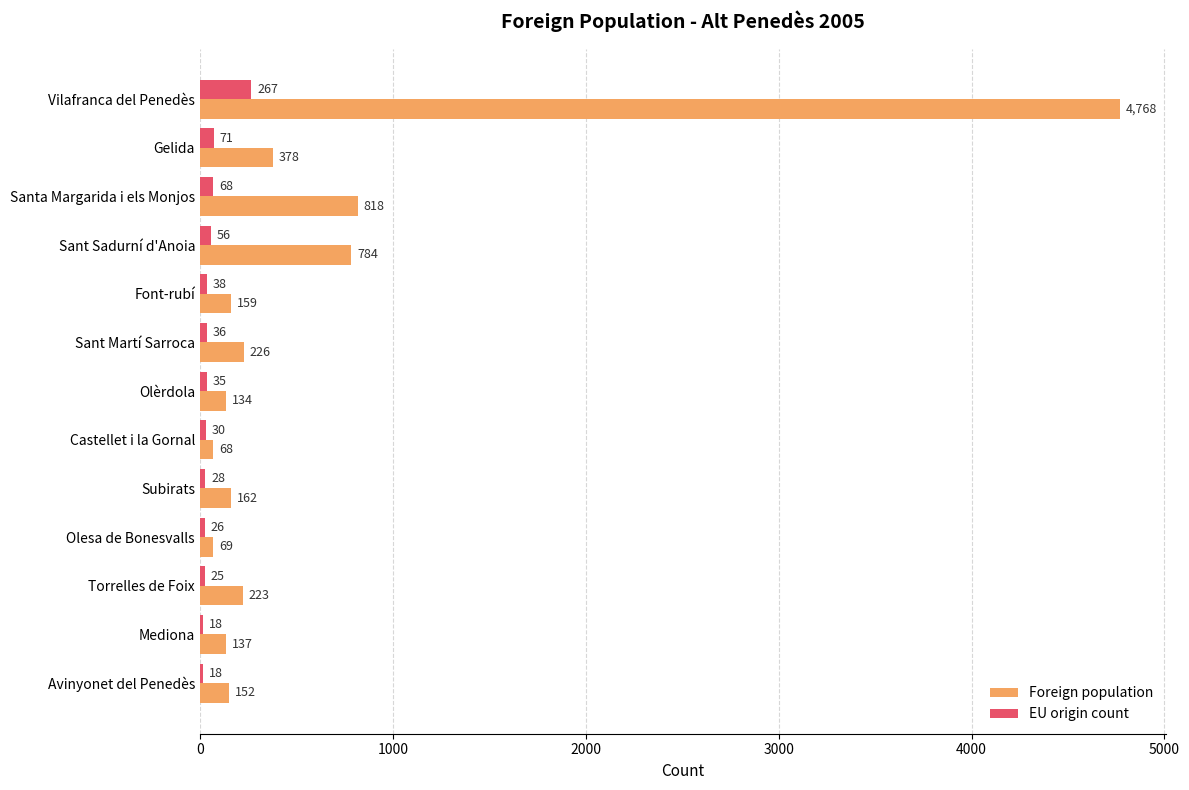

What is the maximum value shown in the chart?

4768